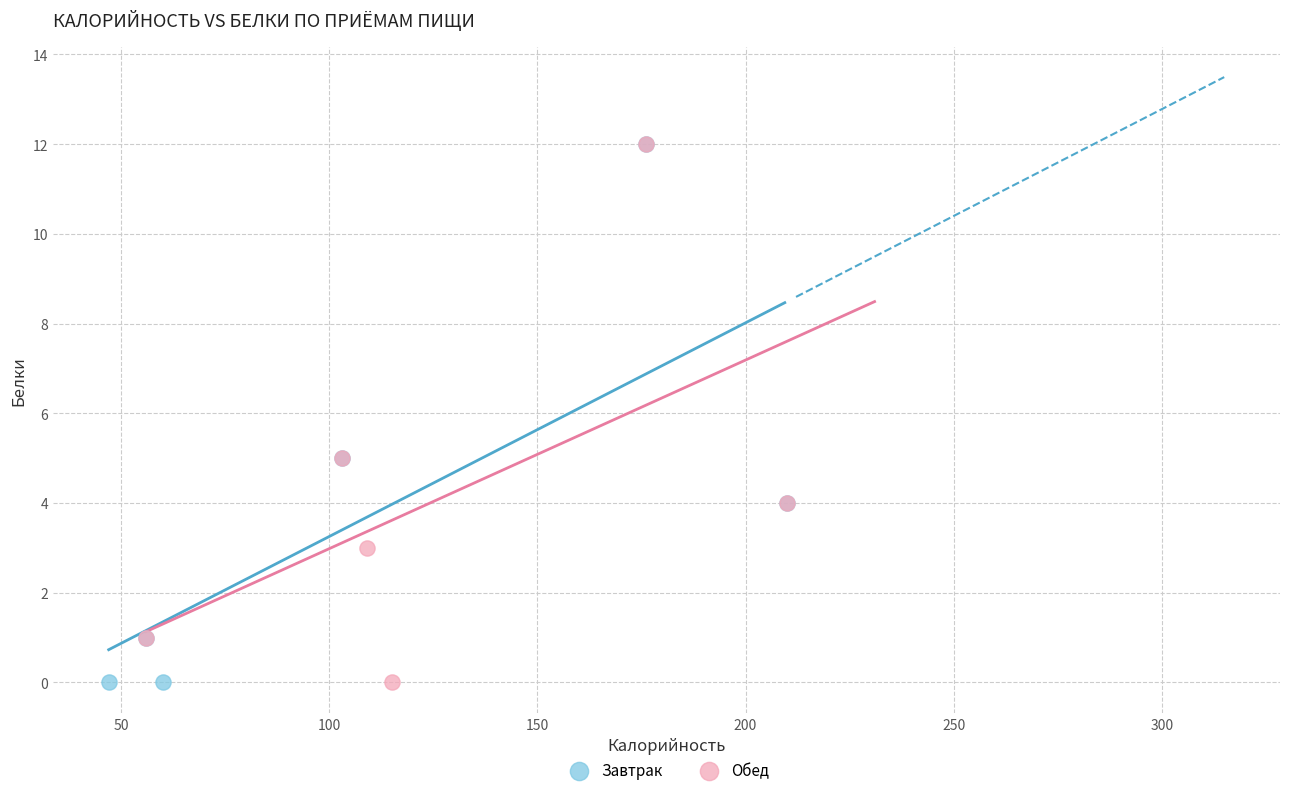

What are all the series names shown in the legend?

Завтрак, Обед